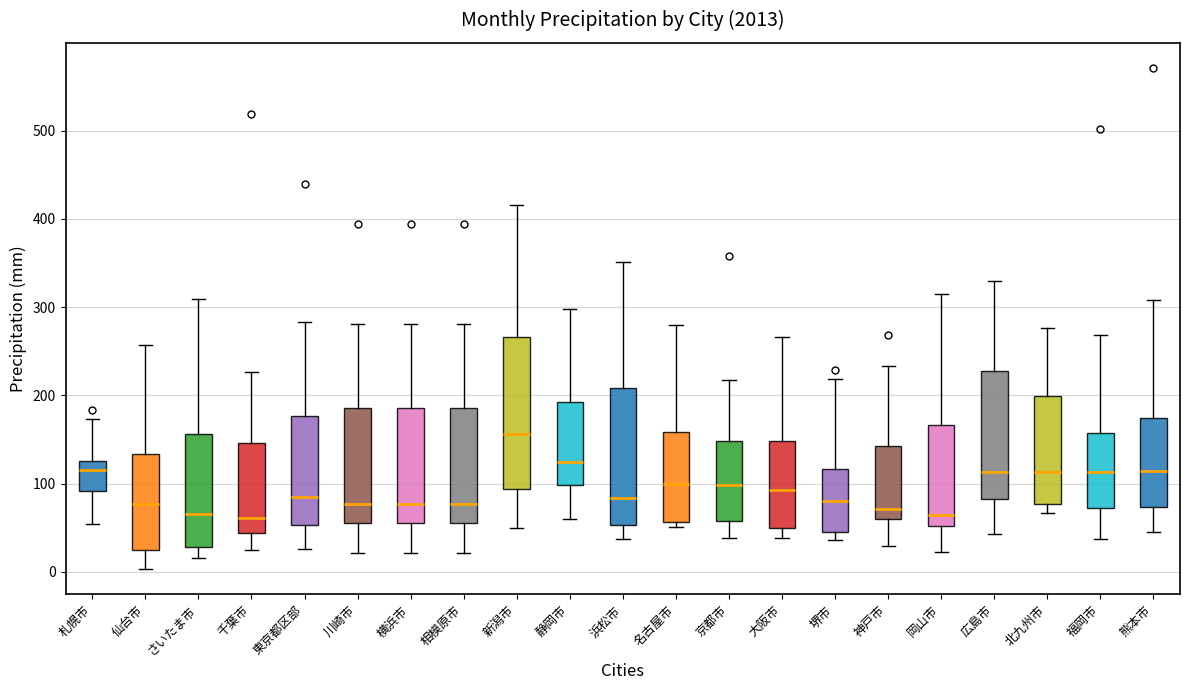

Reading left to right, read every box against the y-axis: the position of its median line, the range the box covers, and the ends of its whiskers. The values are not printed on the chart, so give them approximately, as read against the axis.

札幌市: median 120, box 90 to 130, whiskers 50 to 170
仙台市: median 80, box 30 to 130, whiskers 0 to 260
さいたま市: median 70, box 30 to 160, whiskers 20 to 310
千葉市: median 60, box 40 to 150, whiskers 30 to 230
東京都区部: median 80, box 50 to 180, whiskers 30 to 280
川崎市: median 80, box 60 to 190, whiskers 20 to 280
横浜市: median 80, box 60 to 190, whiskers 20 to 280
相模原市: median 80, box 60 to 190, whiskers 20 to 280
新潟市: median 160, box 90 to 270, whiskers 50 to 420
静岡市: median 120, box 100 to 190, whiskers 60 to 300
浜松市: median 80, box 50 to 210, whiskers 40 to 350
名古屋市: median 100, box 60 to 160, whiskers 50 to 280
京都市: median 100, box 60 to 150, whiskers 40 to 220
大阪市: median 90, box 50 to 150, whiskers 40 to 270
堺市: median 80, box 50 to 120, whiskers 40 to 220
神戸市: median 70, box 60 to 140, whiskers 30 to 230
岡山市: median 60, box 50 to 170, whiskers 20 to 320
広島市: median 110, box 80 to 230, whiskers 40 to 330
北九州市: median 110, box 80 to 200, whiskers 70 to 280
福岡市: median 110, box 70 to 160, whiskers 40 to 270
熊本市: median 110, box 70 to 170, whiskers 50 to 310